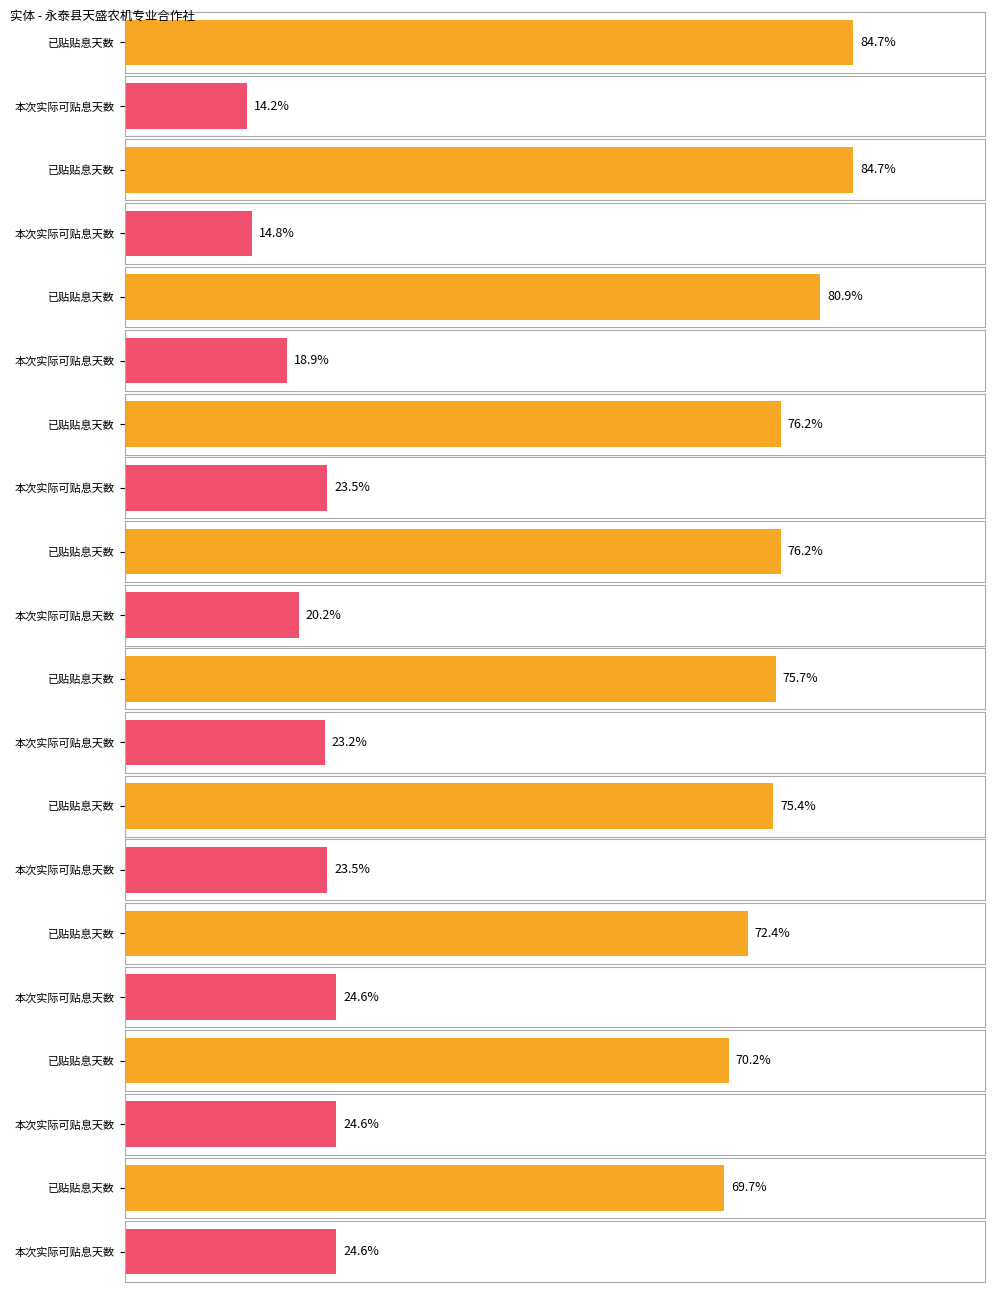

Rank the series at 福建小杨家生态农业发展有限公司 from highest to lowest value.

已贴贴息天数, 本次实际可贴息天数